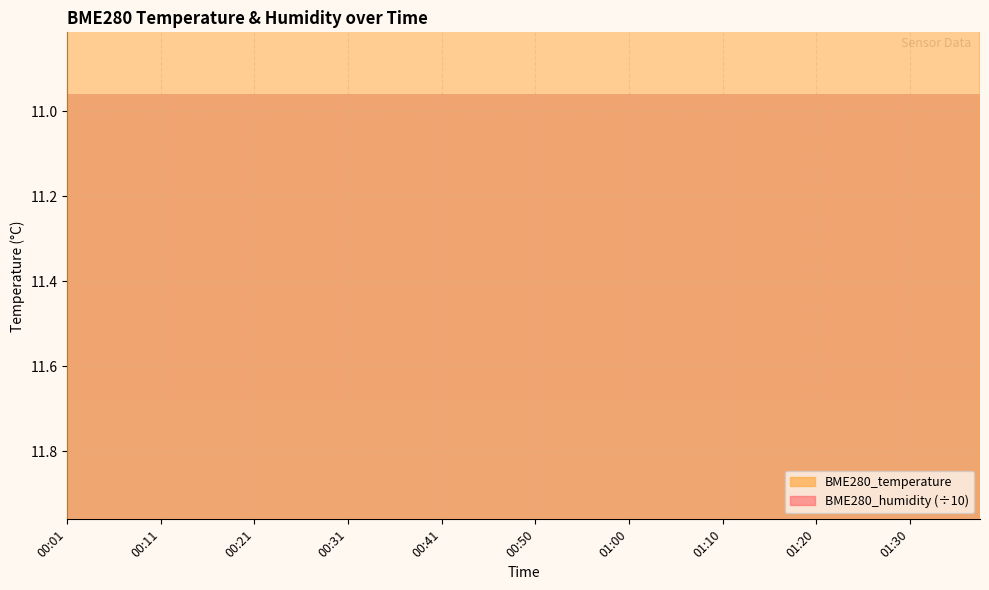

What are all the series names shown in the legend?

BME280_temperature, BME280_humidity